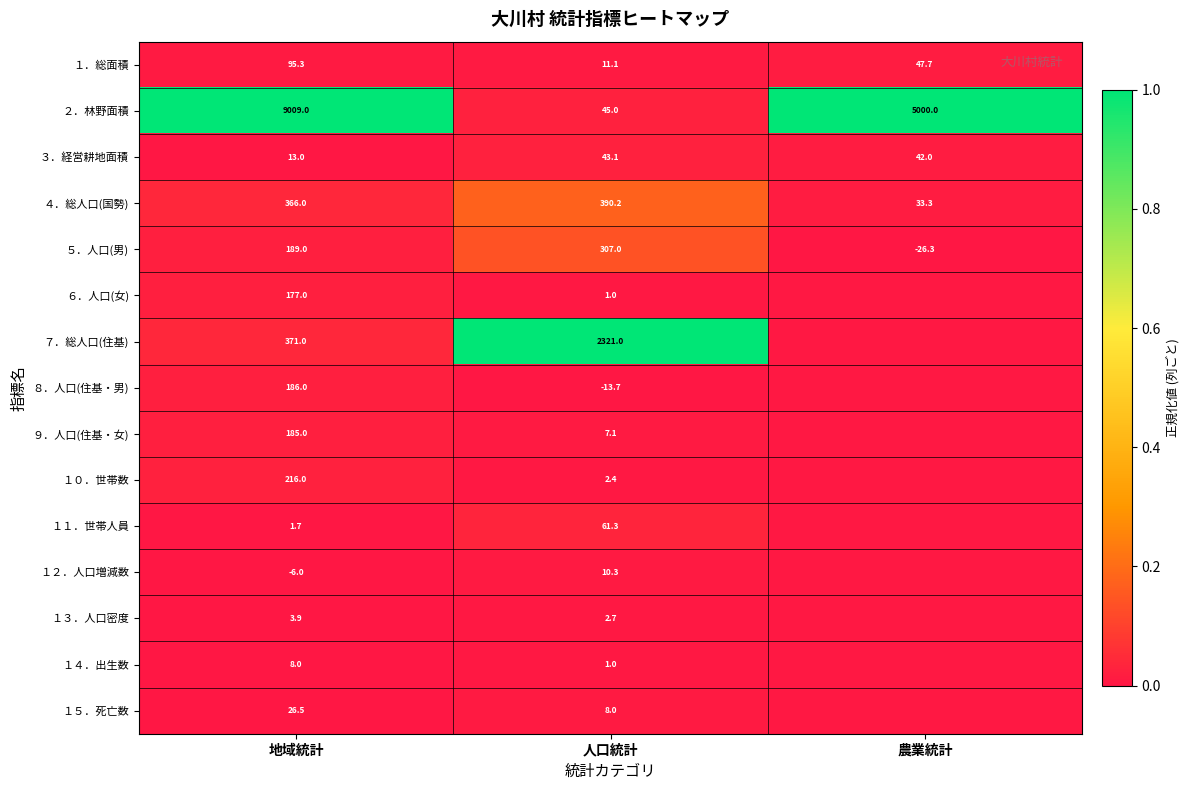

Is the value of ９．人口(住基・女) at 地域統計 greater than the value of ３．経営耕地面積 at 人口統計?

Yes